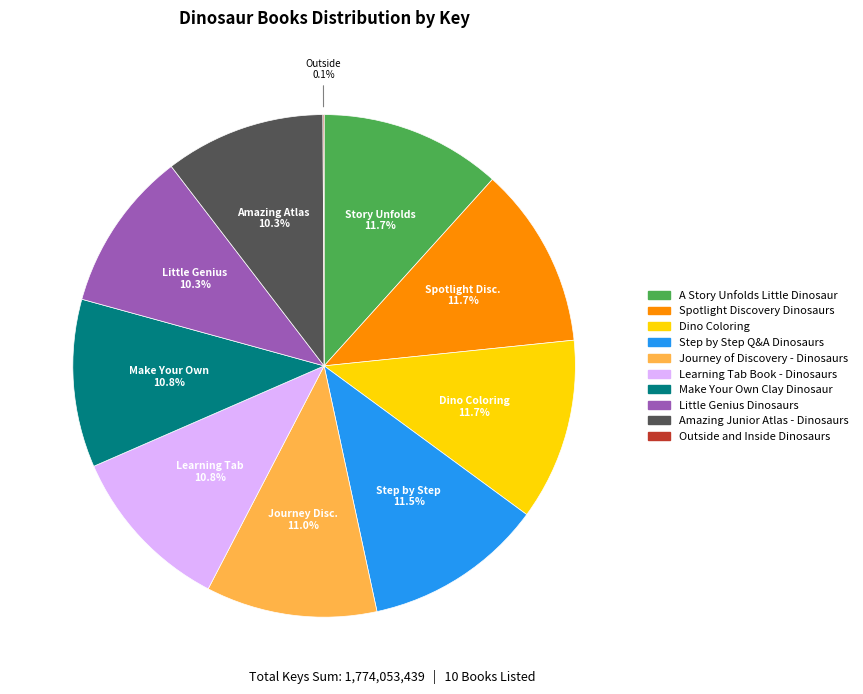

Does Step by Step Q&A Dinosaurs account for over 50% of the chart?

No